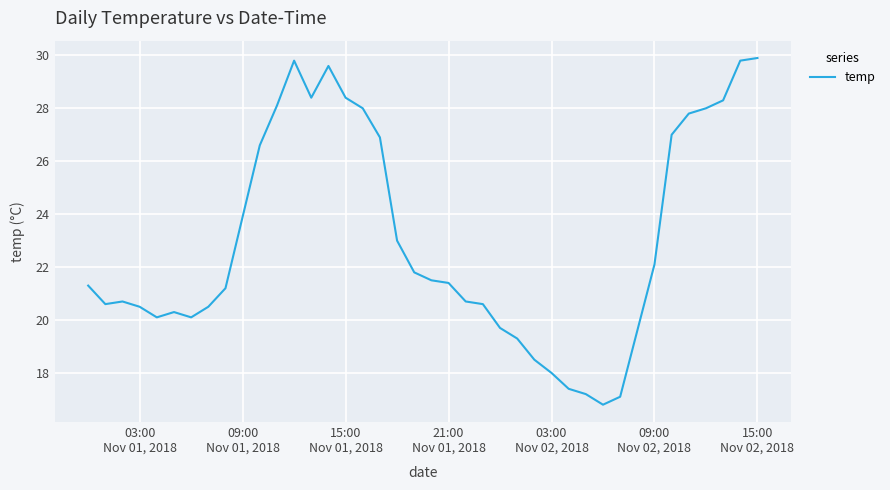

What is the difference between the maximum and minimum values?

13.1